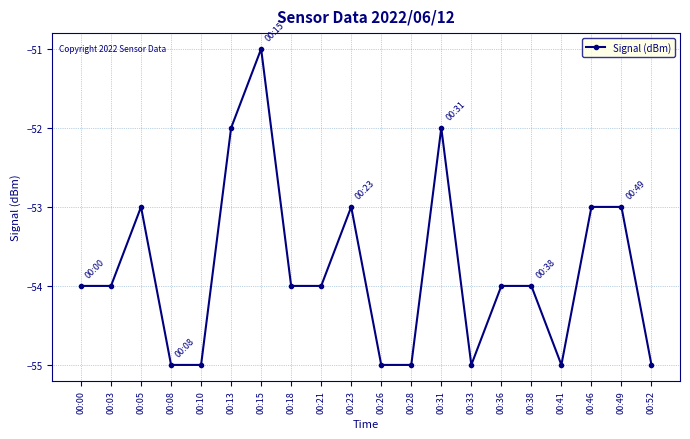

True or false: the data shows -25 at 00:36.

False